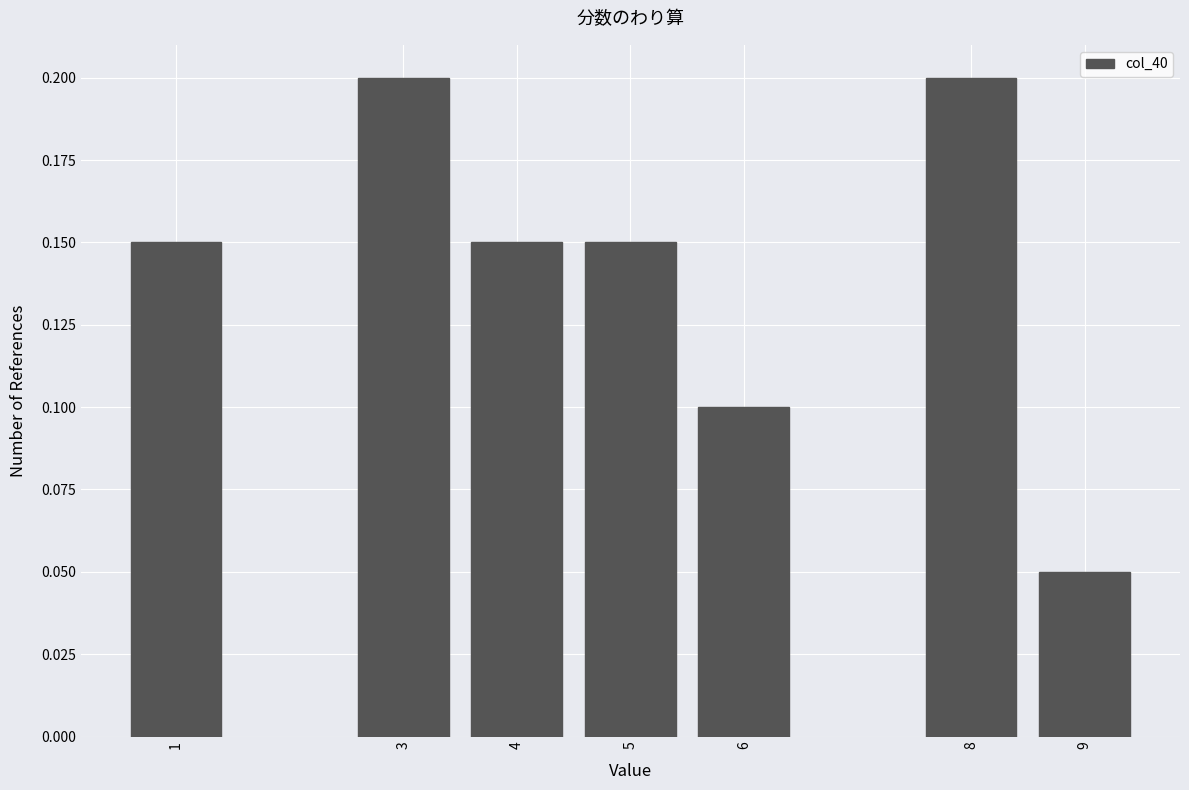

At which label is the value closest to 0?

9